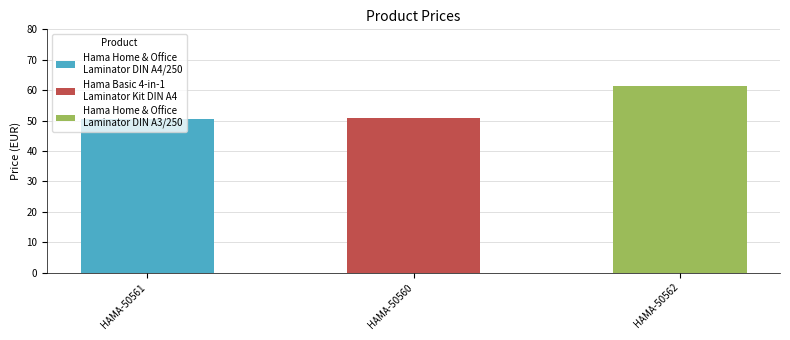

What is the label of the 2nd bar from the left?

HAMA-50560